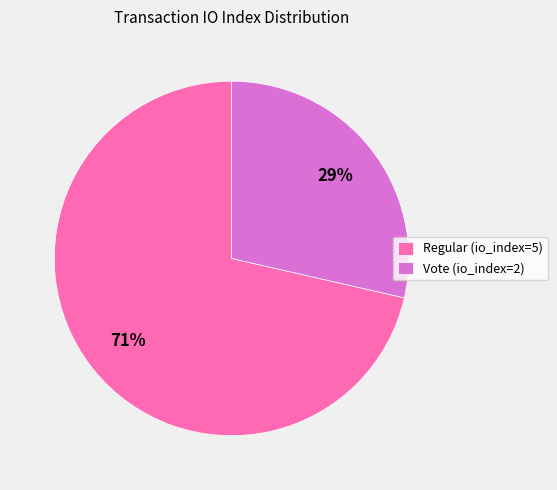

Do Vote (io_index=2) and Regular (io_index=5) together represent more than half of the pie?

Yes